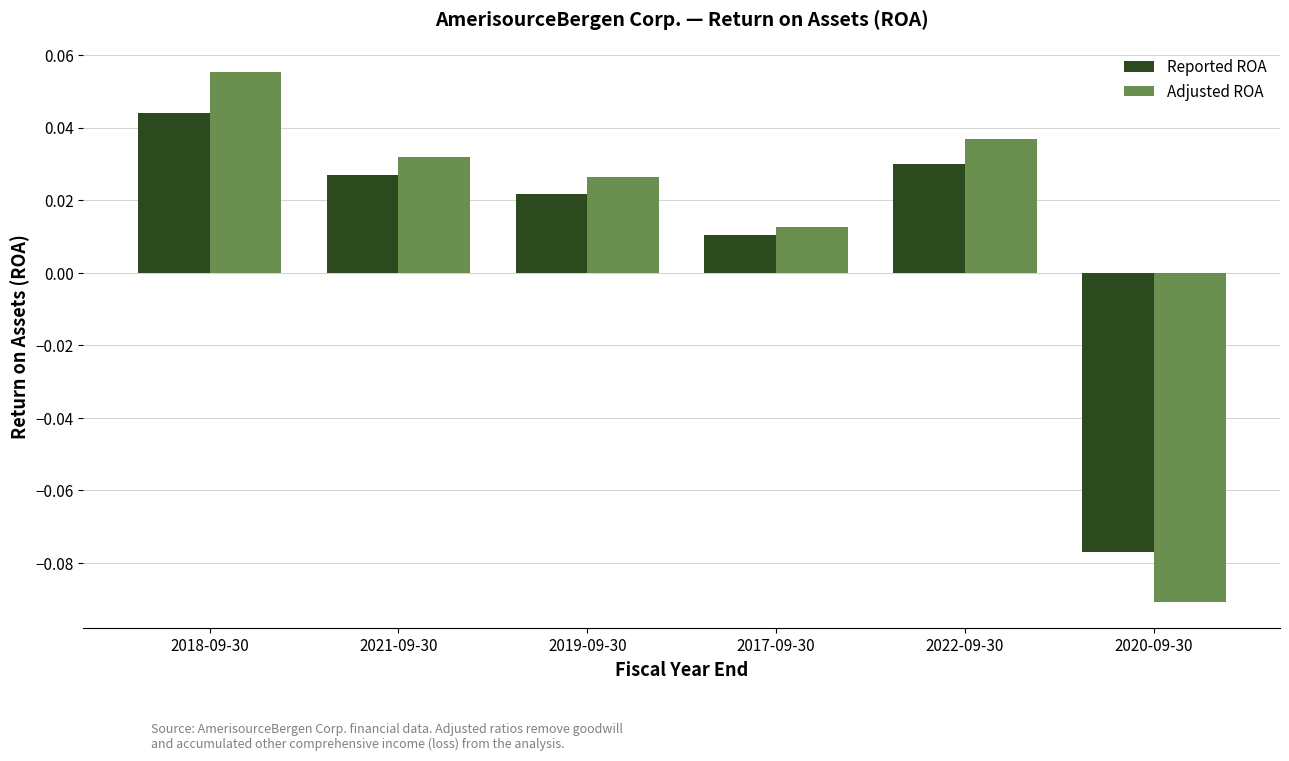

Is it true that Reported ROA equals 0.1 at 2018-09-30?

False